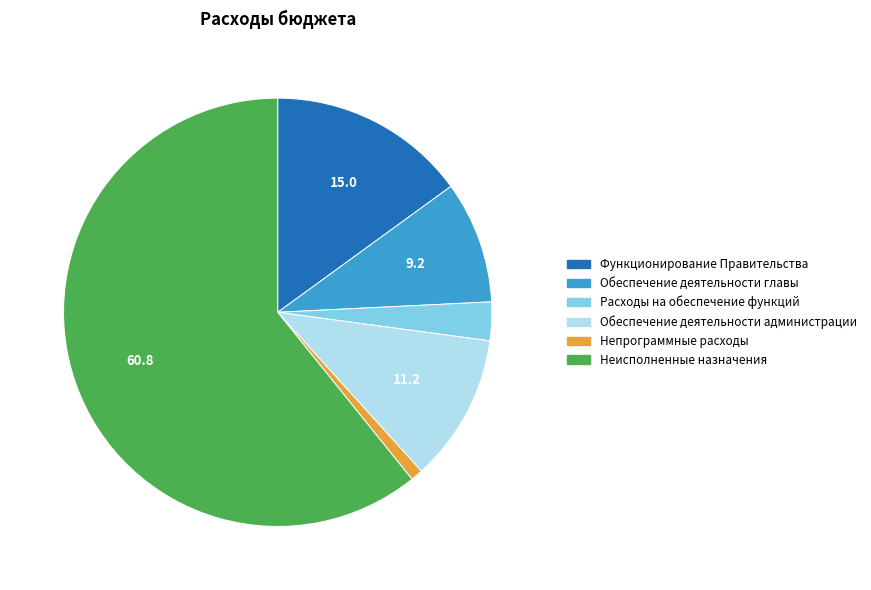

Combined, do Обеспечение деятельности главы and Расходы на обеспечение функций account for over 50%?

No